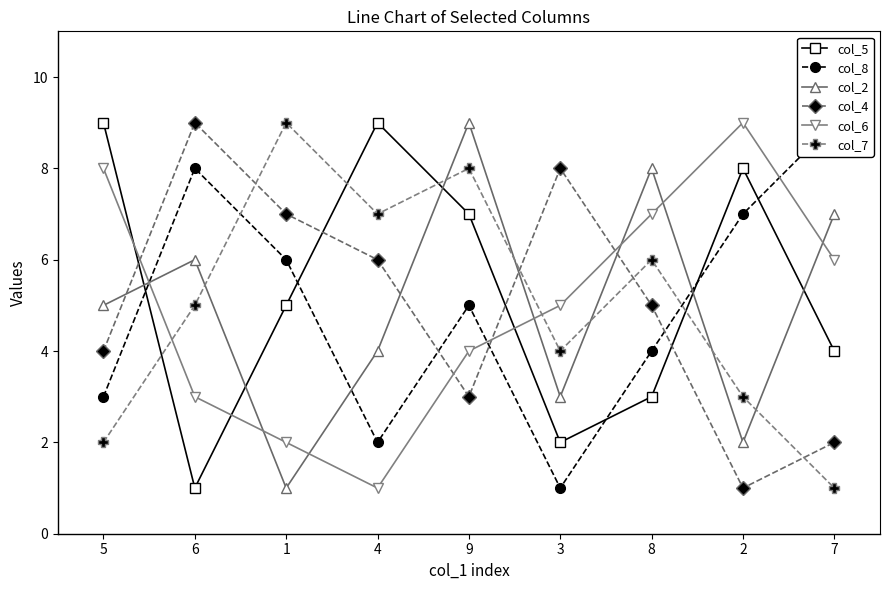

Reading left to right, what are all the values shown in this chart?

col_5: 9	1	5	9	7	2	3	8	4
col_8: 3	8	6	2	5	1	4	7	9
col_2: 5	6	1	4	9	3	8	2	7
col_4: 4	9	7	6	3	8	5	1	2
col_6: 8	3	2	1	4	5	7	9	6
col_7: 2	5	9	7	8	4	6	3	1